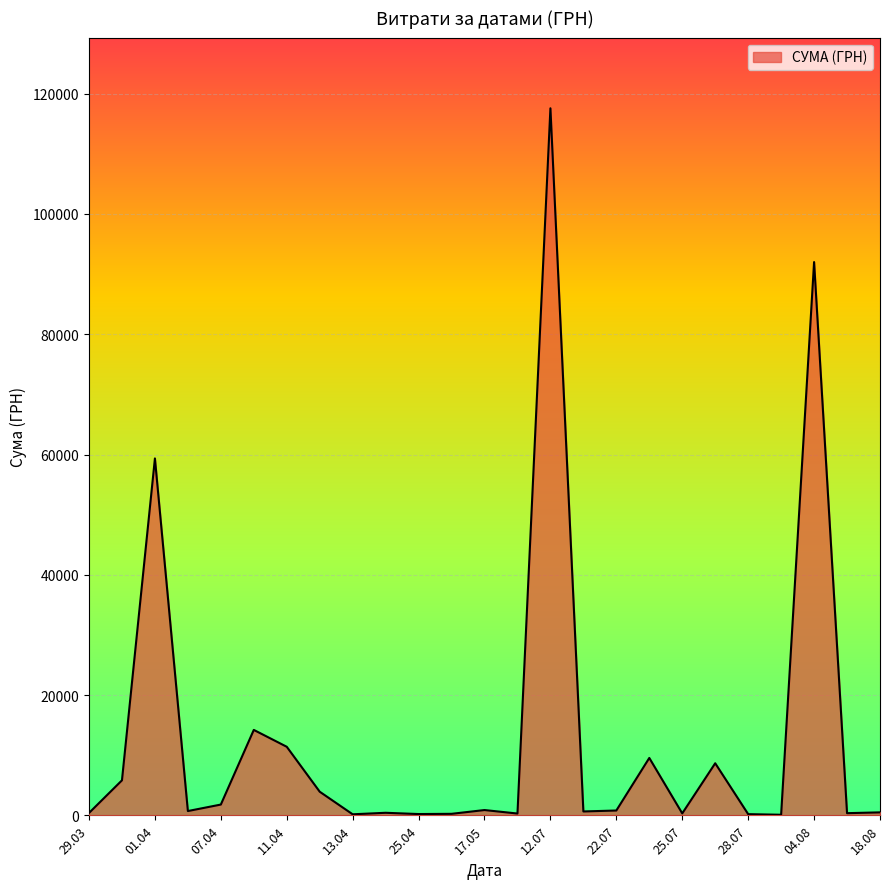

What is the difference between the maximum and minimum values?

117471.0